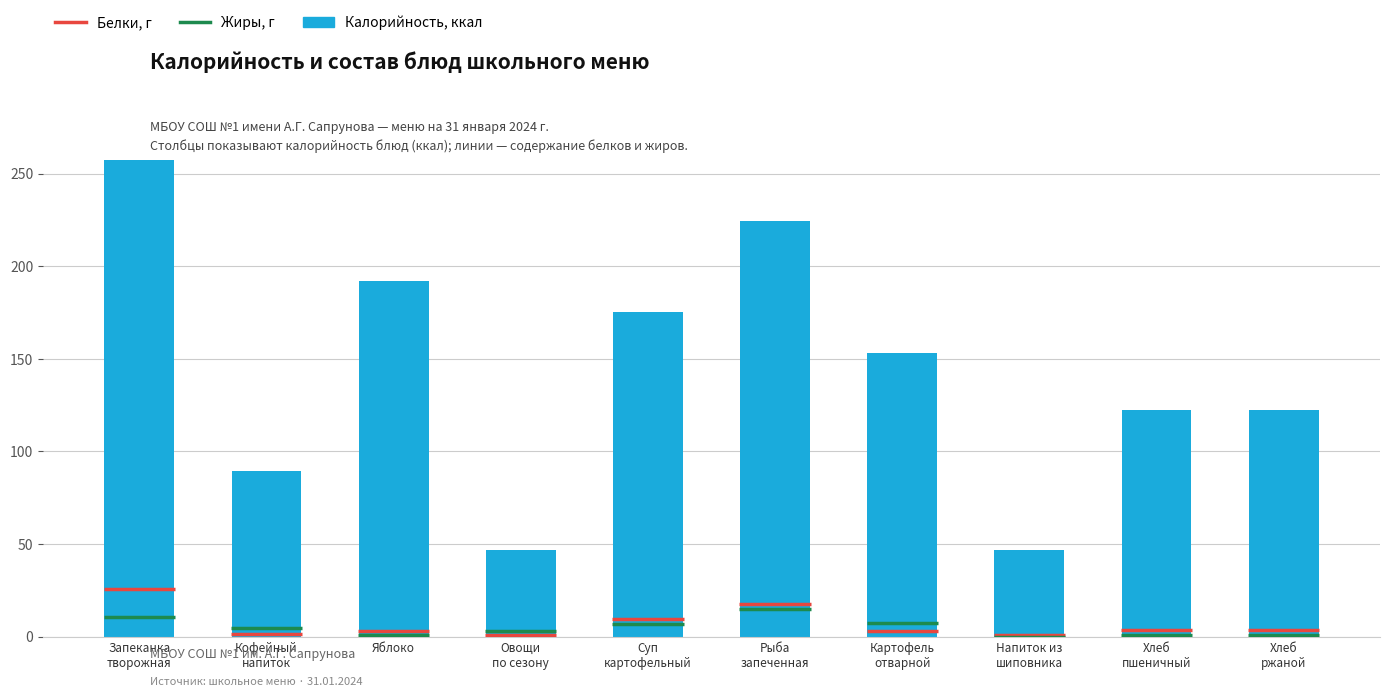

Count the number of categories in the chart.

10